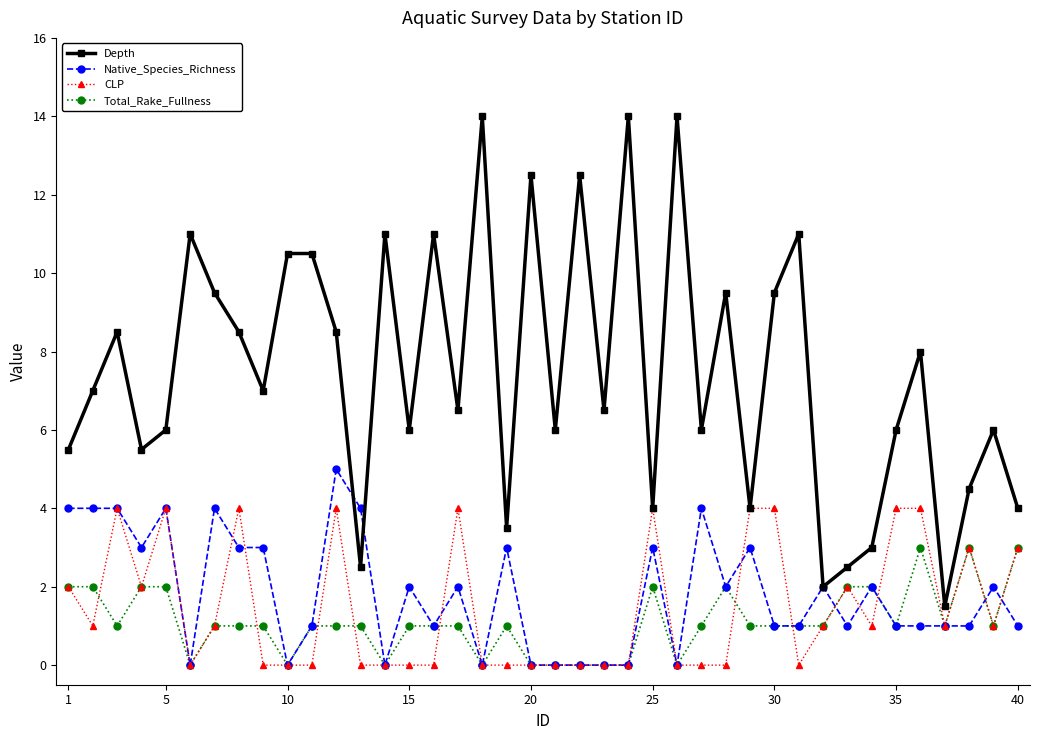

Which series has the largest total across all categories?

Depth